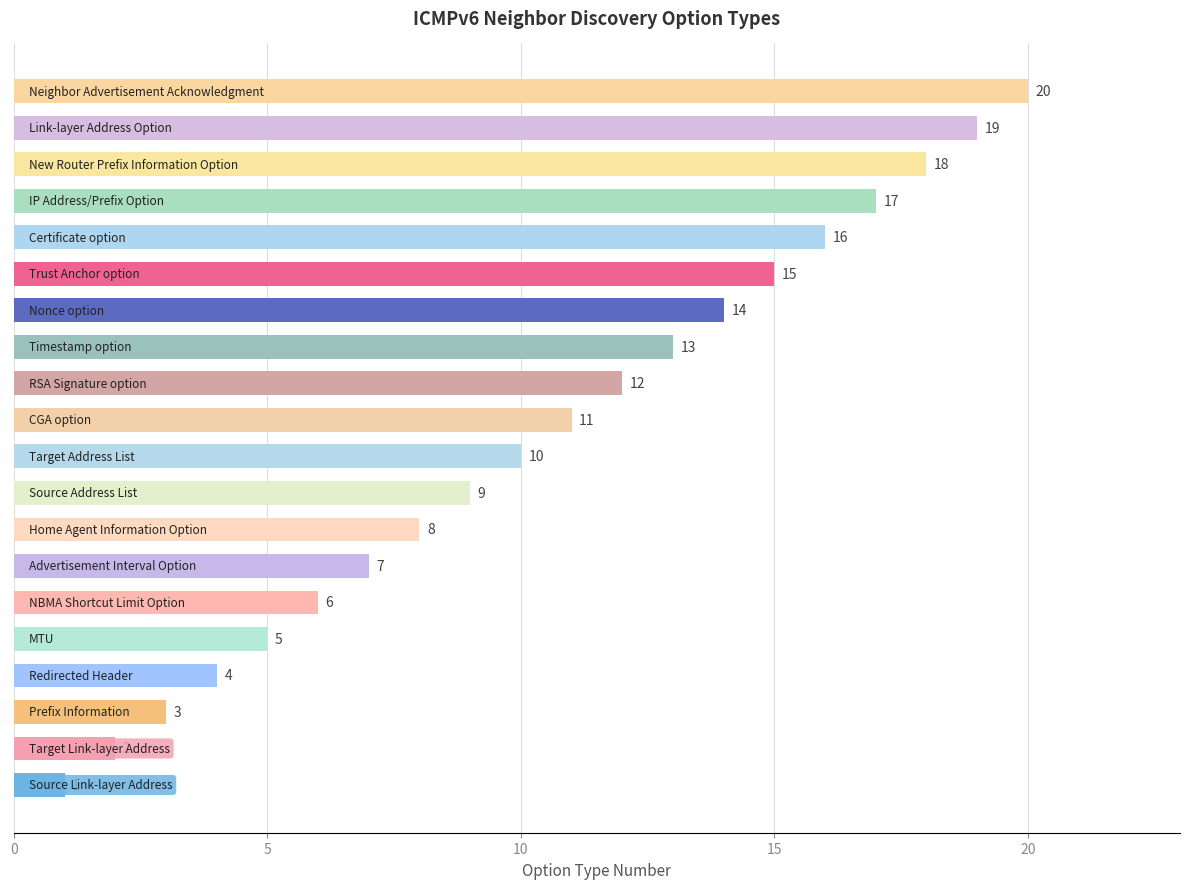

What is the maximum value shown in the chart?

20